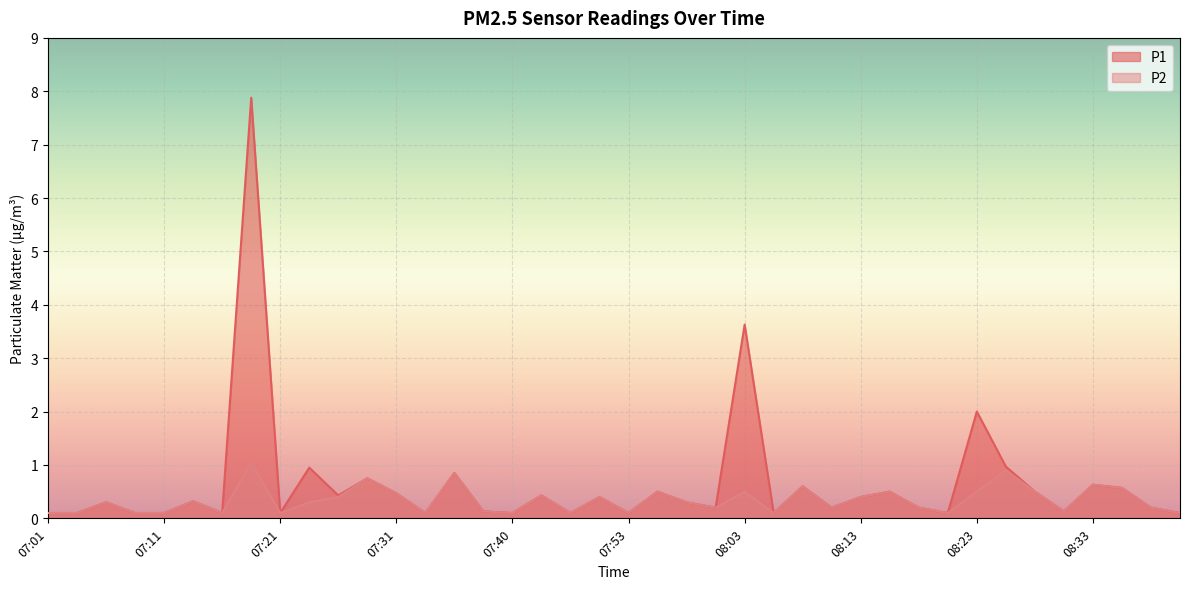

At which category does P2 reach its first local peak?

07:06